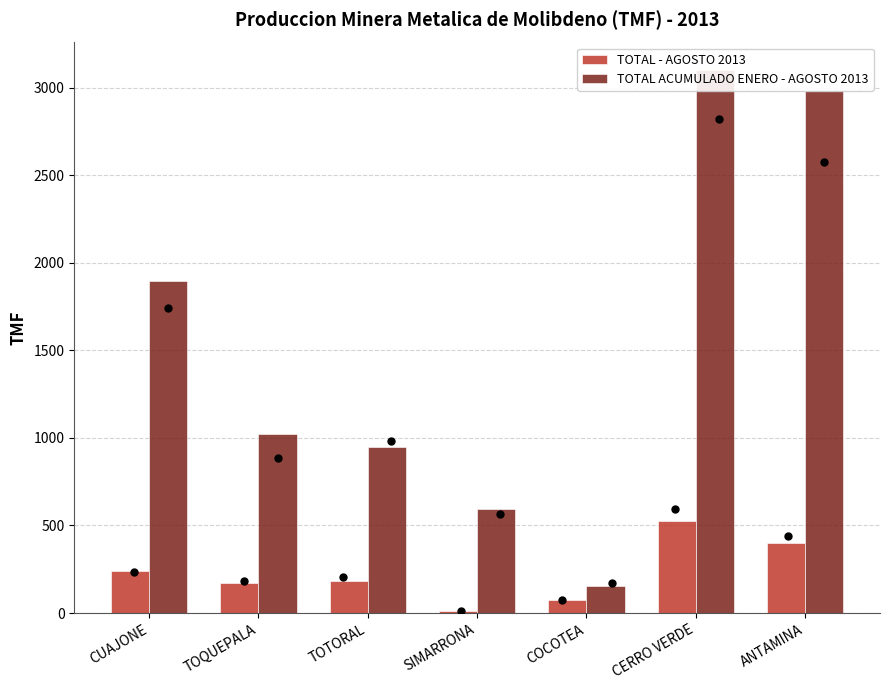

Which series reaches the maximum Y coordinate?

TOTAL ACUMULADO ENERO - AGOSTO 2013